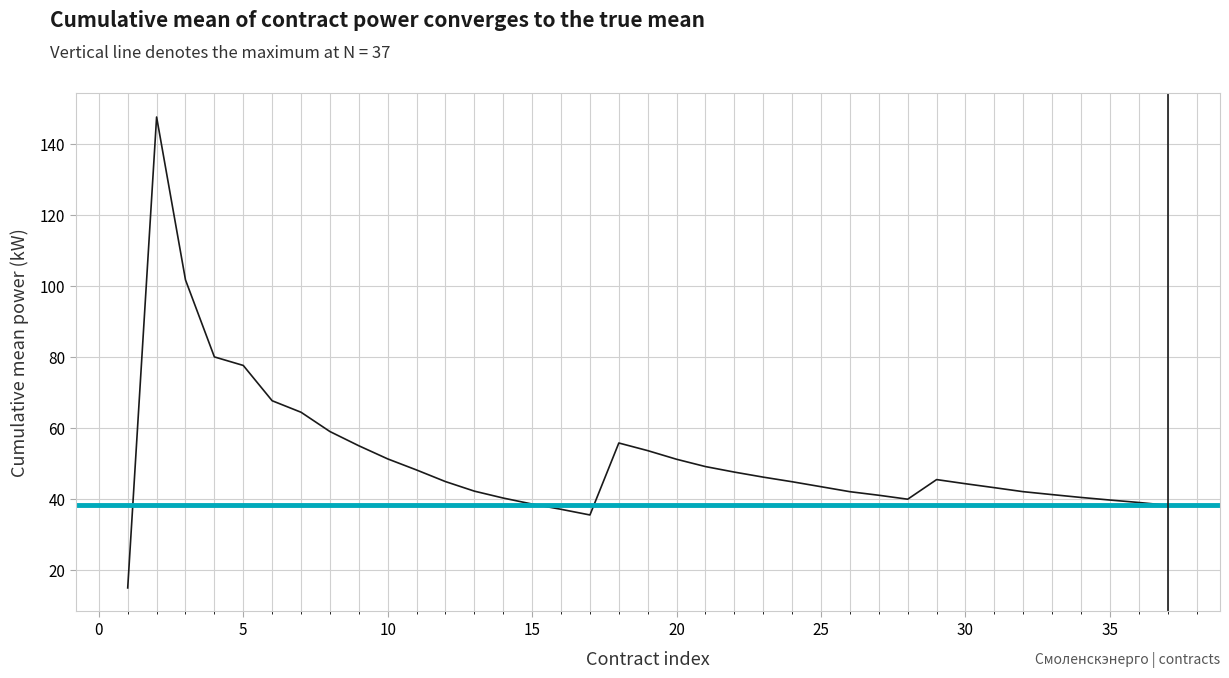

How many lines are shown in the chart?

1